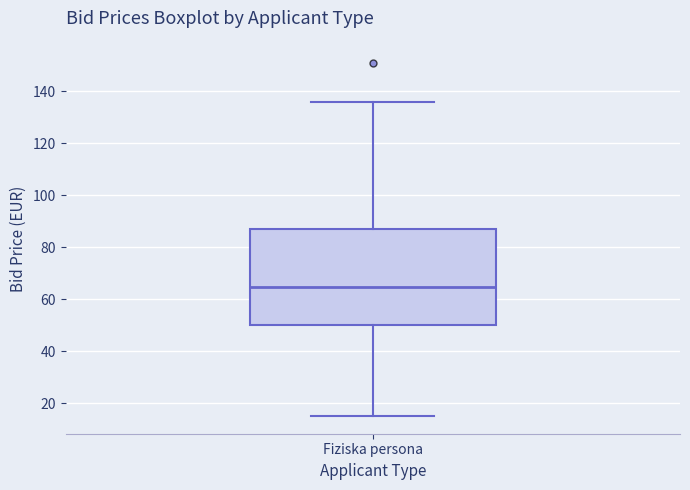

Where is the lower edge of the box for Fiziska persona on the y-axis? The values are not printed on the chart, so give them approximately, as read against the axis.

50